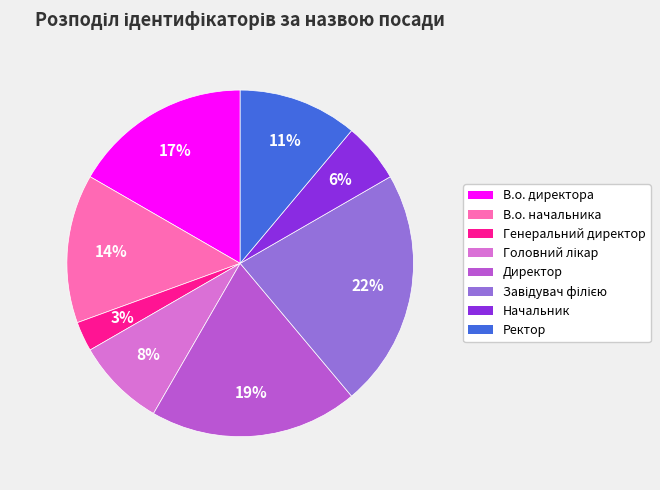

To the nearest percent, what is the average slice percentage?

12%